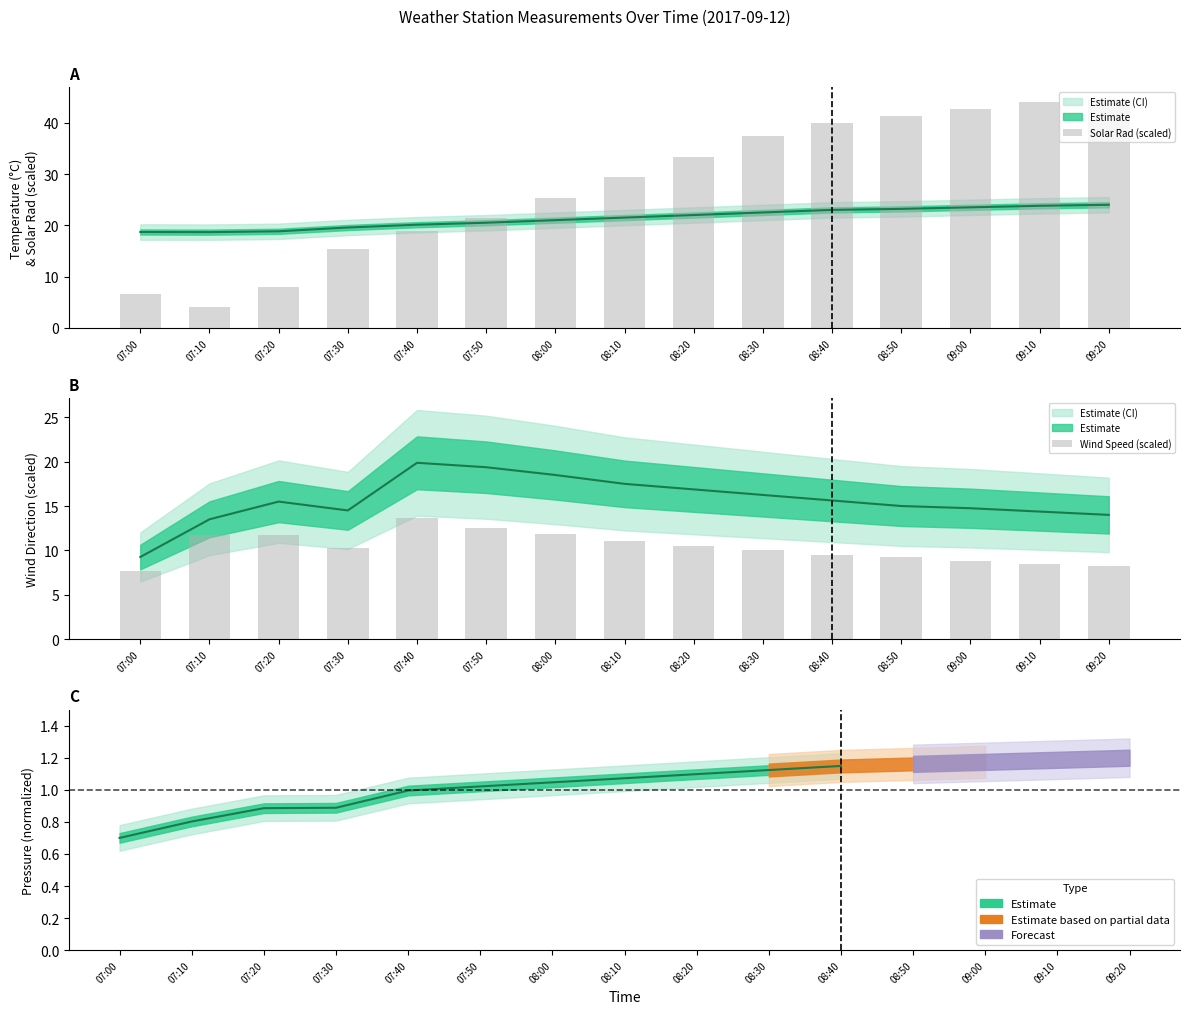

At which category is the sum across all series the highest?

09:20